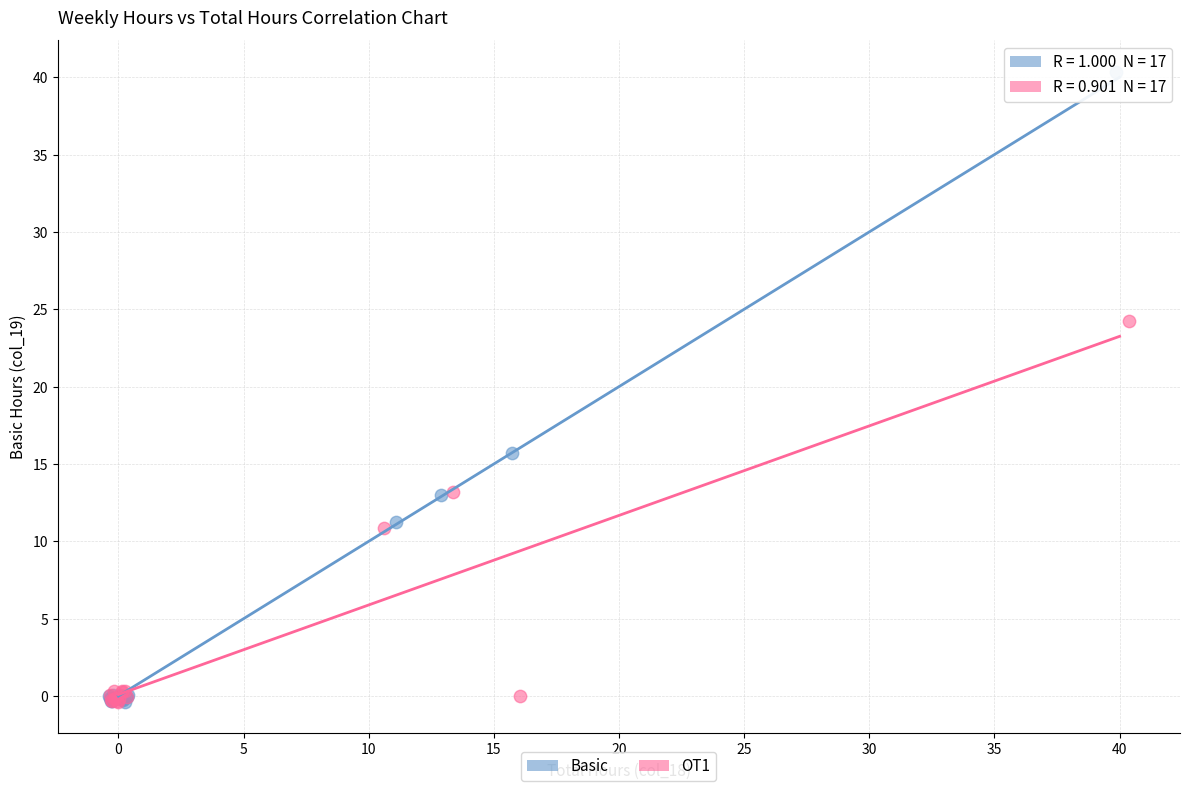

Which series has the widest spread of Y values?

Basic